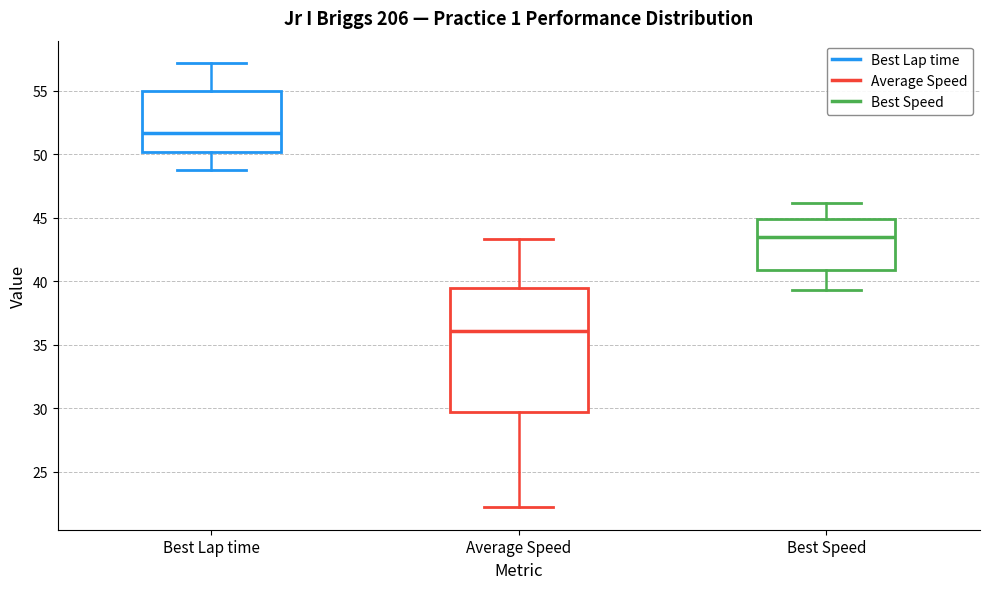

Reading left to right, read every box against the y-axis: the position of its median line, the range the box covers, and the ends of its whiskers. The values are not printed on the chart, so give them approximately, as read against the axis.

Best Lap time: median 51.5, box 50.0 to 55.0, whiskers 49.0 to 57.0
Average Speed: median 36.0, box 29.5 to 39.5, whiskers 22.0 to 43.5
Best Speed: median 43.5, box 41.0 to 45.0, whiskers 39.5 to 46.0